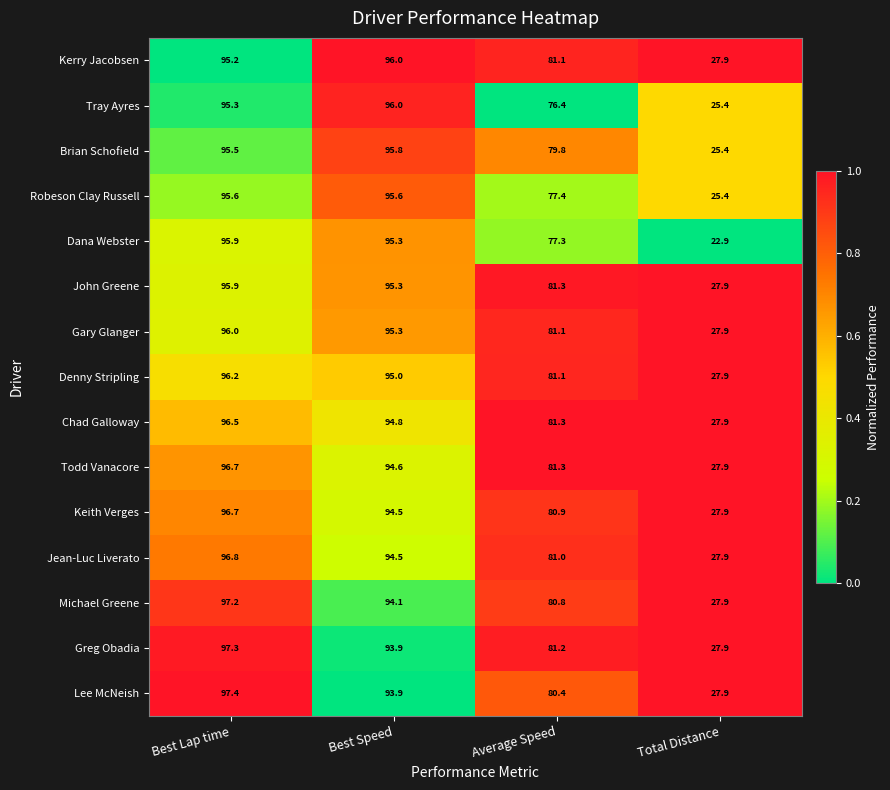

Is the value of Tray Ayres at Best Speed greater than the value of John Greene at Best Lap time?

Yes